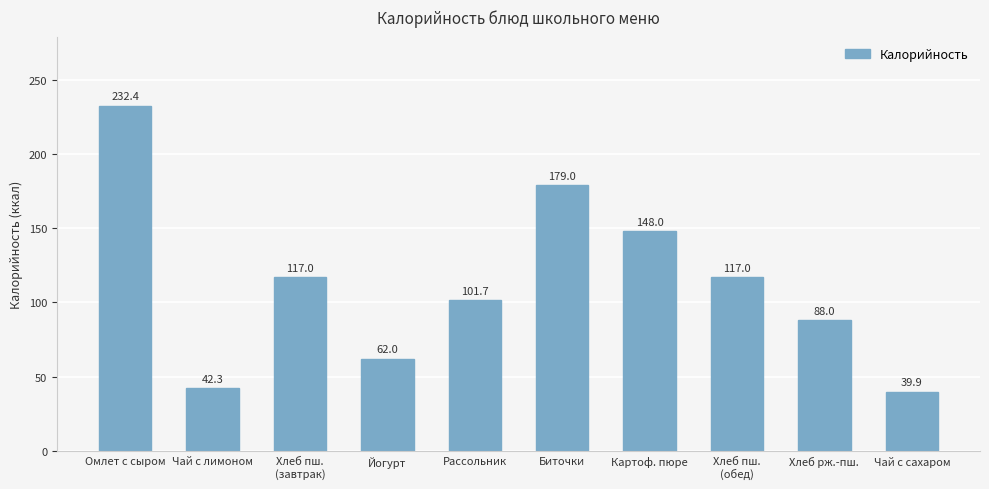

Where is the data nearest to the value 136?

Картоф. пюре